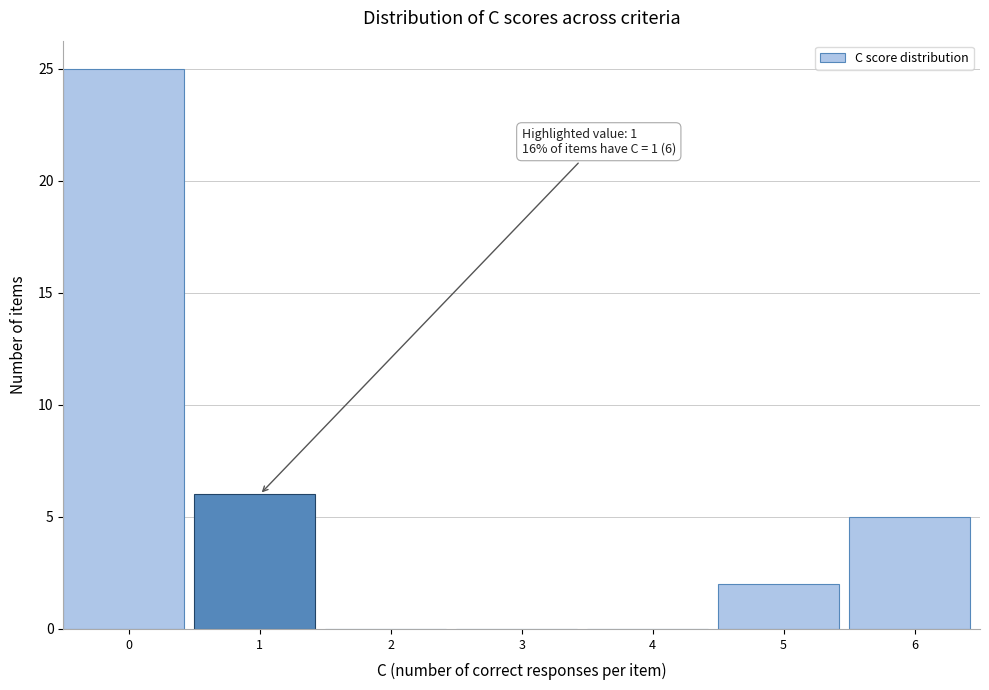

Reading right to left, extract all data points from this chart.

6=5	5=2	4=0	3=0	2=0	1=6	0=25